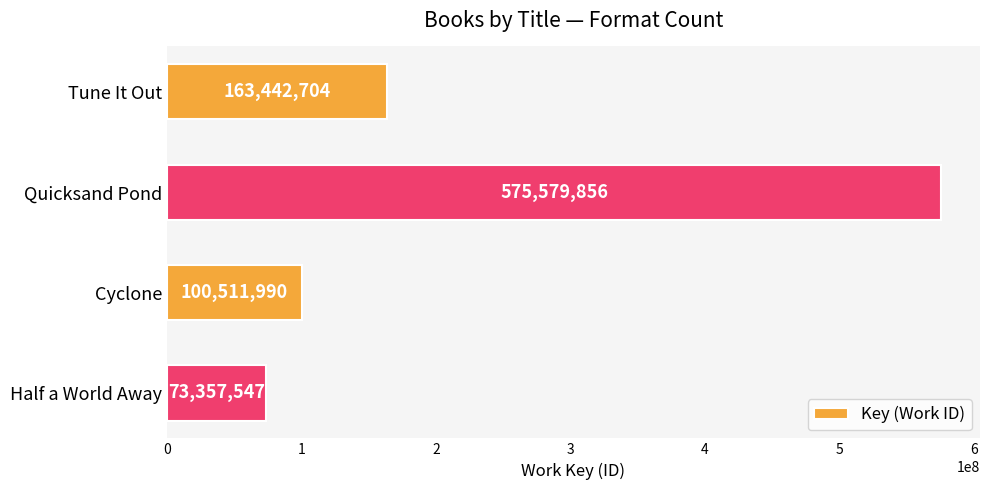

What is the minimum value shown in the chart?

73357547